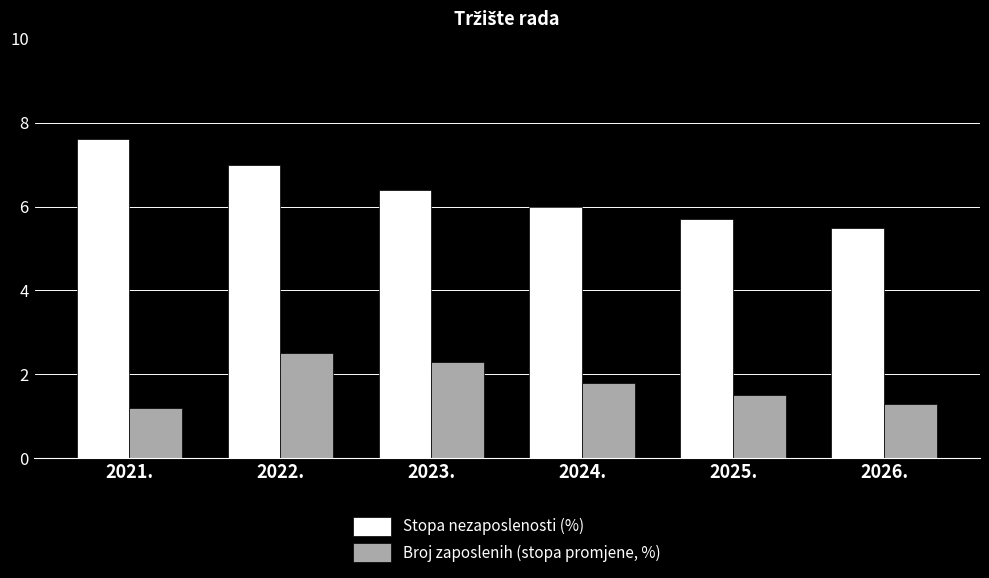

At which category is the sum across all series the highest?

2022.